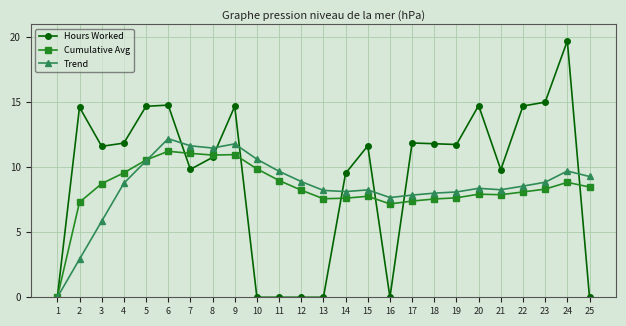

List the series in order of their overall mean, highest first.

Hours Worked, Trend, Cumulative Avg